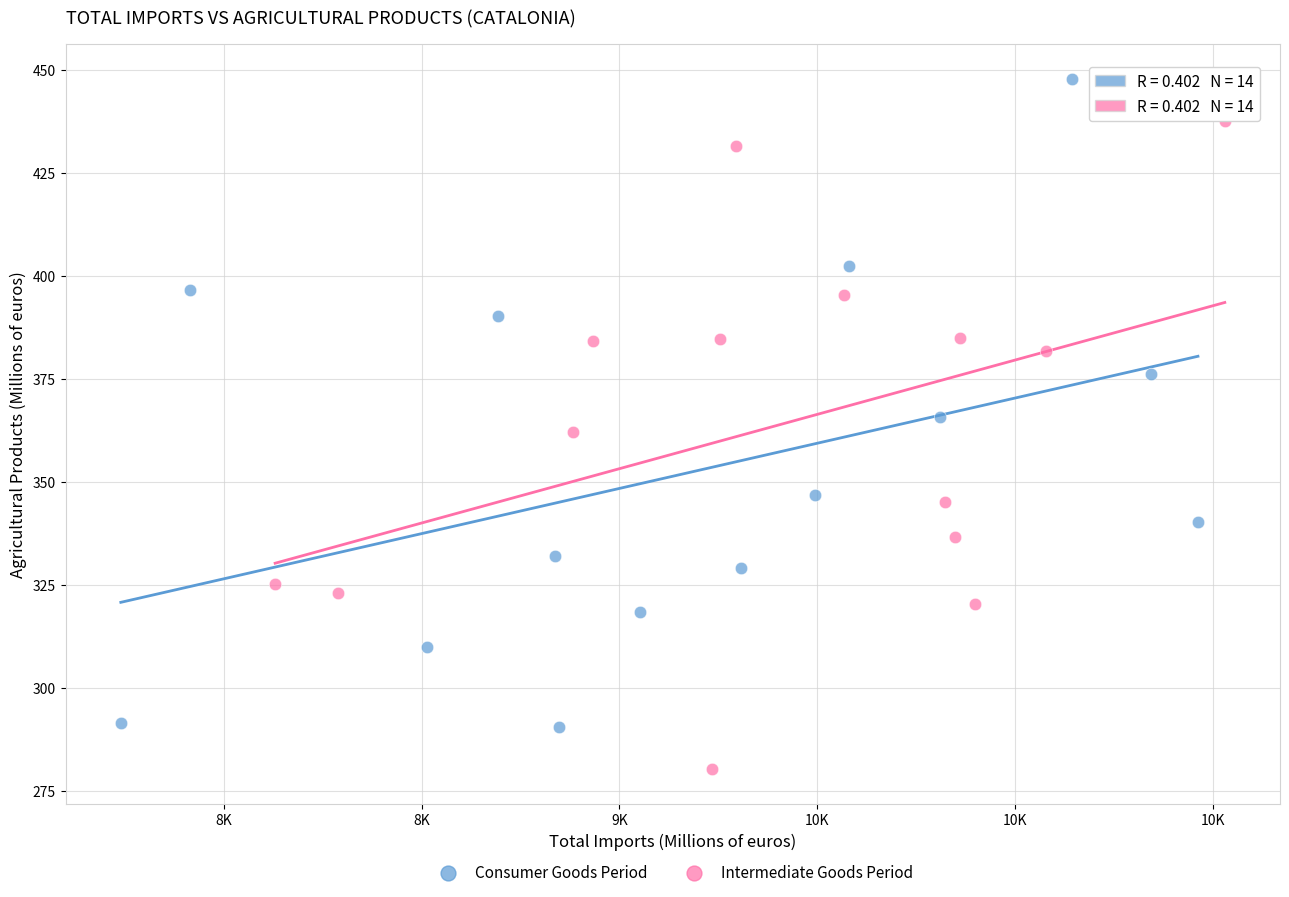

Which series reaches the minimum Y coordinate?

Intermediate Goods Period